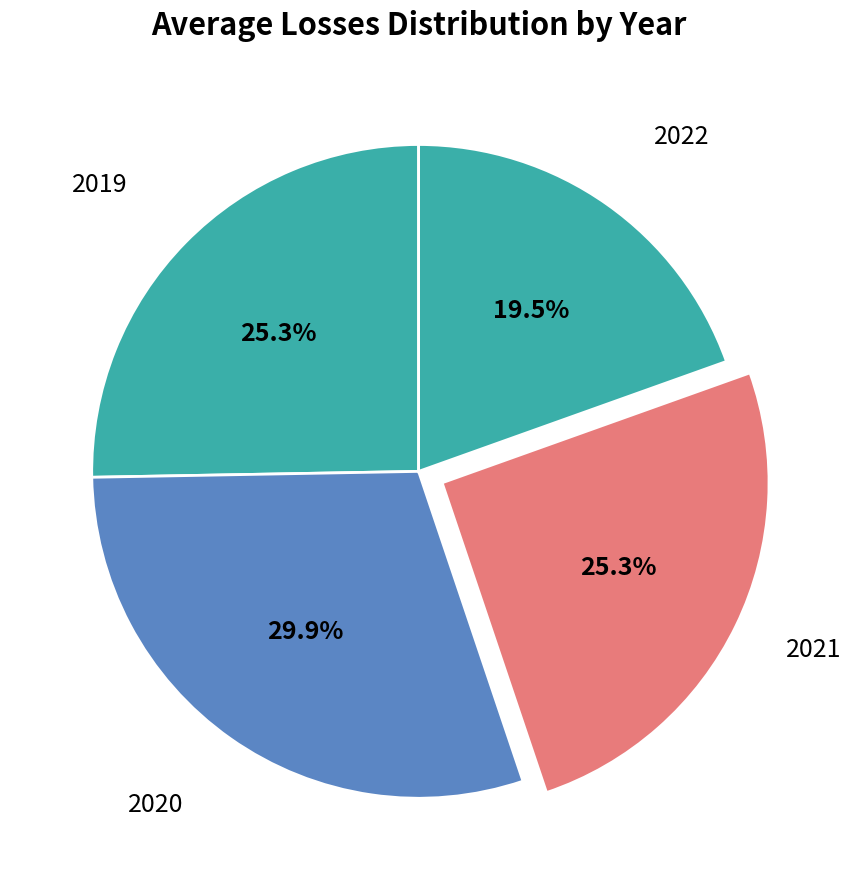

Count the number of slices in the pie.

4